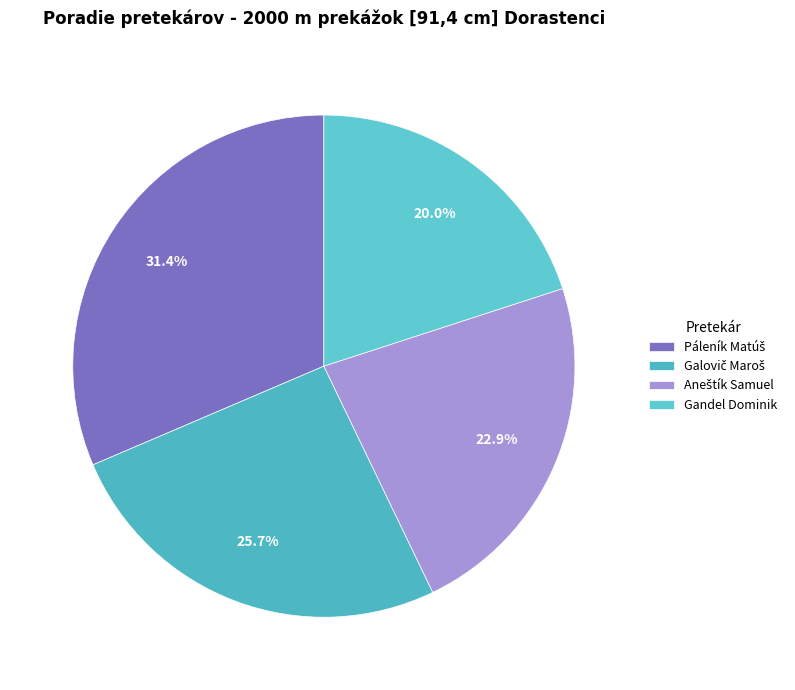

What percentage is NOT represented by Páleník Matúš?

68.6%